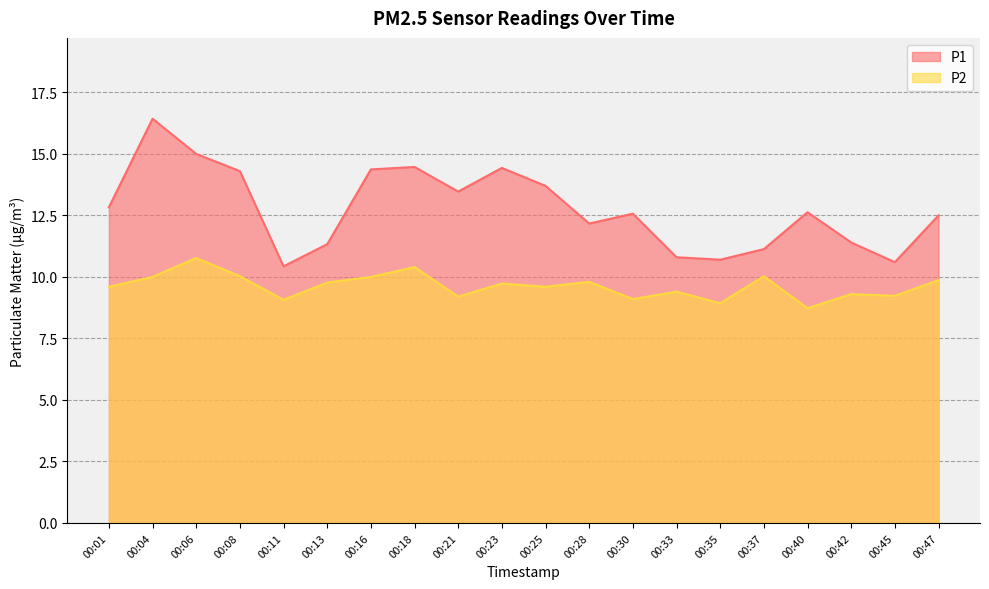

The P1 series shows 13.5 at 00:21. True or false?

True